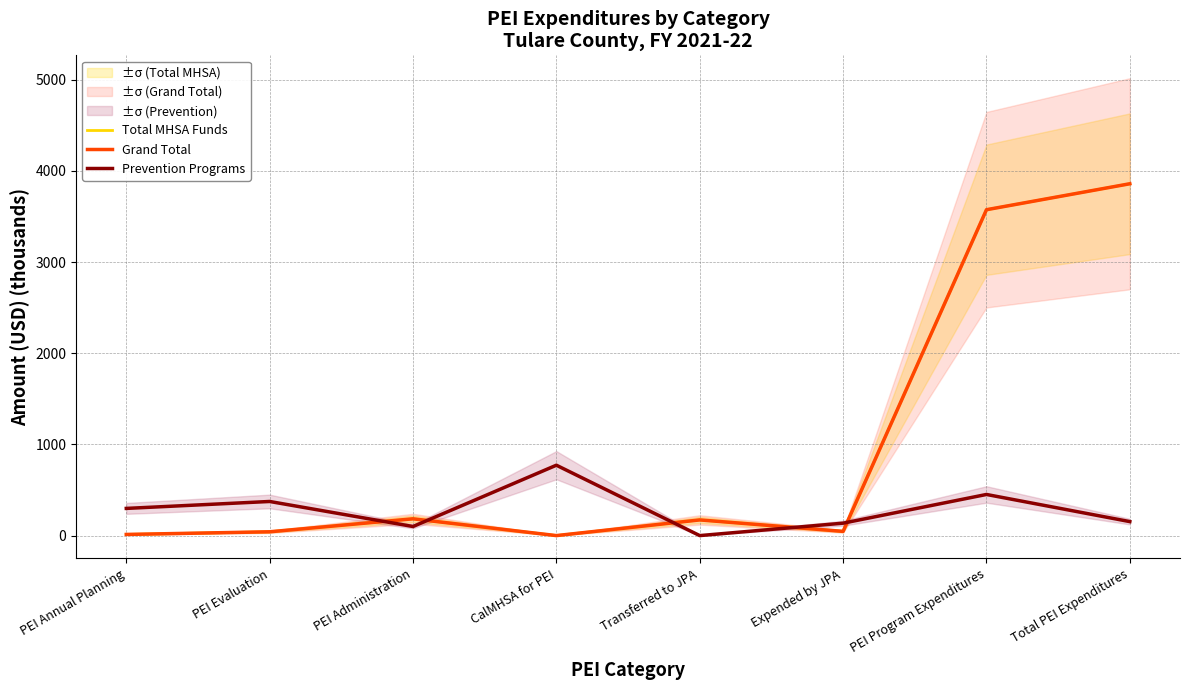

What is the label of the 7th point from the left?

PEI Program Expenditures